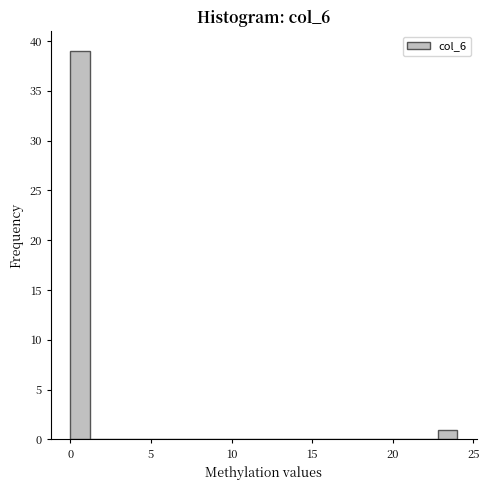

Read against the x-axis, roughly where is the centre of the tallest bar?

0.5